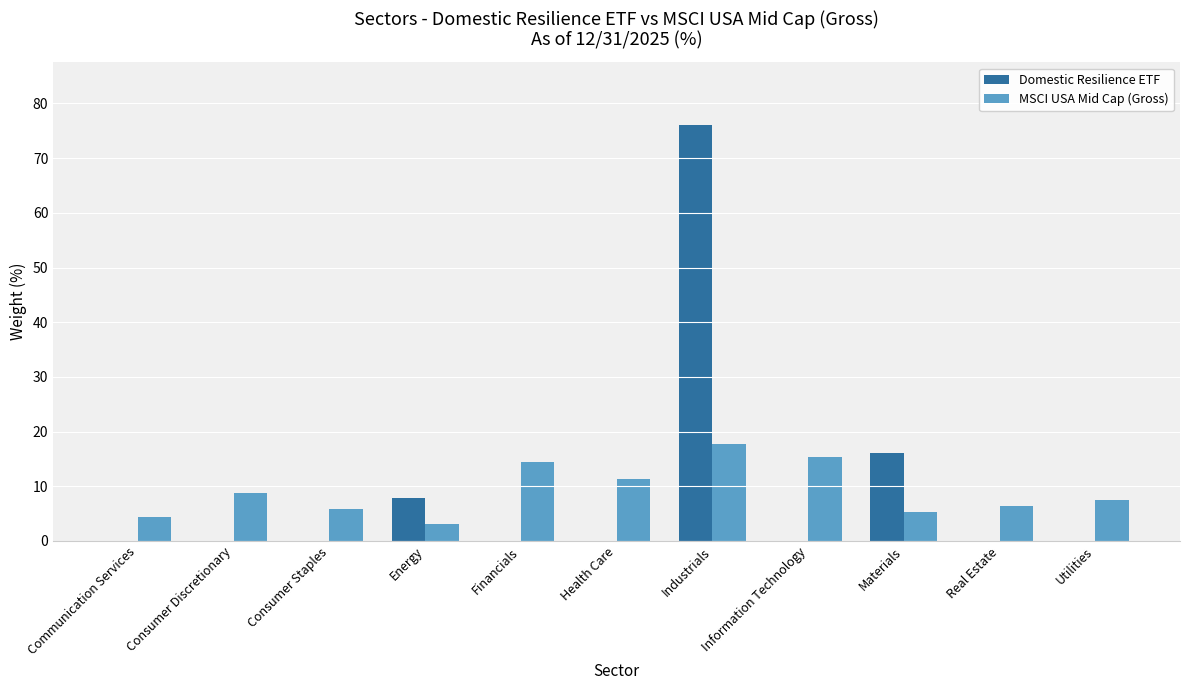

Between Materials and Real Estate, which series saw the biggest shift?

Domestic Resilience ETF